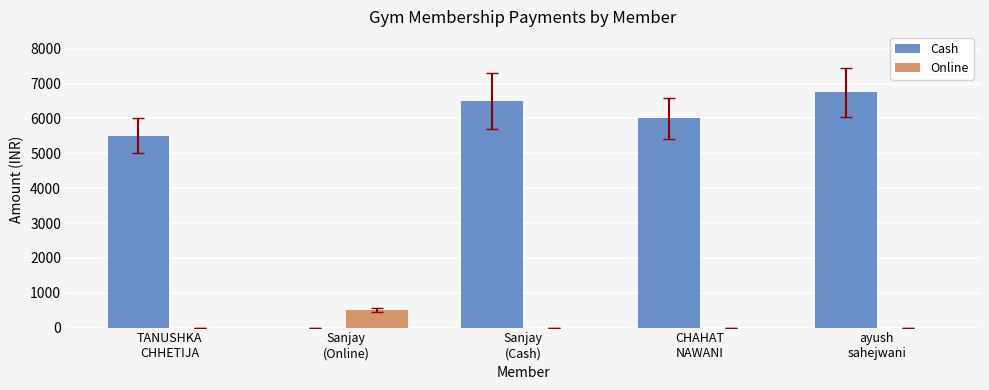

What is the maximum value for Online?

500